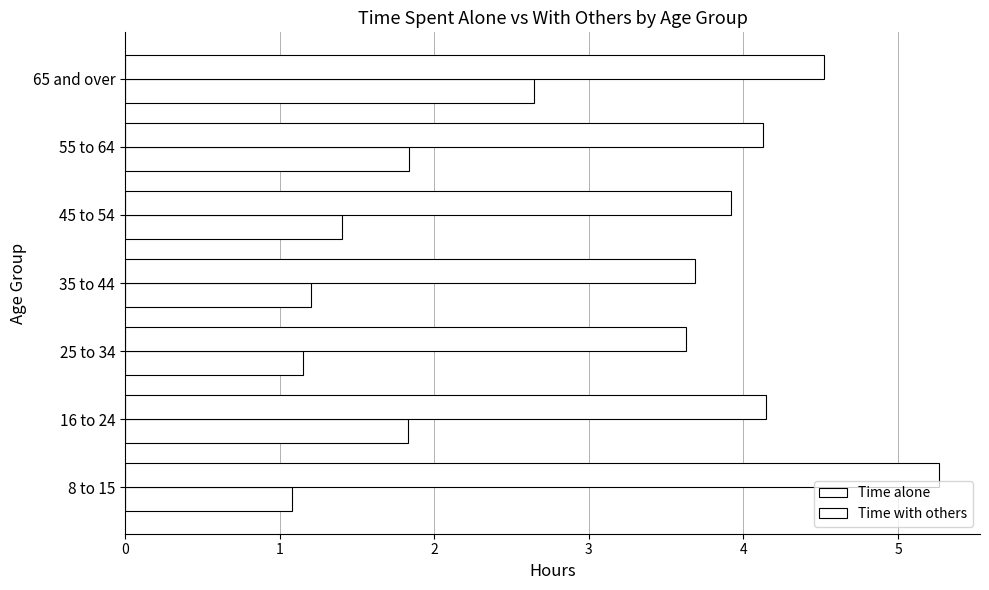

What is the value of the Time with others bar at the 4th from the left?

3.7